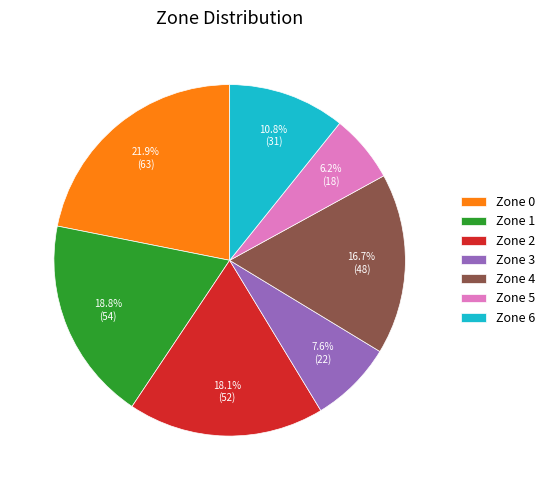

Is it true that Zone 6 is 11% of the pie?

True